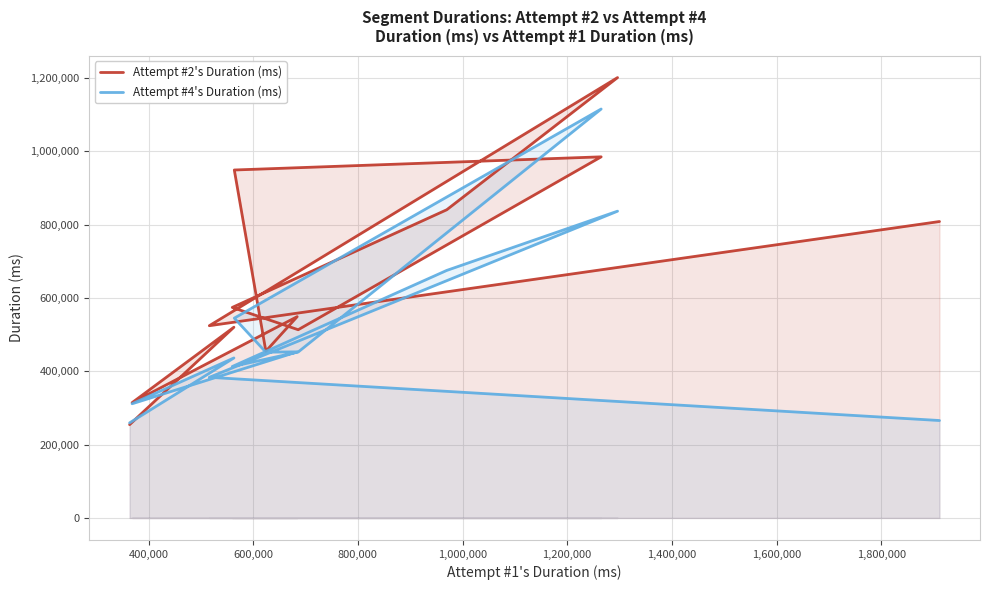

List the series in order of their overall mean, lowest first.

Attempt #4's Duration (ms), Attempt #2's Duration (ms)